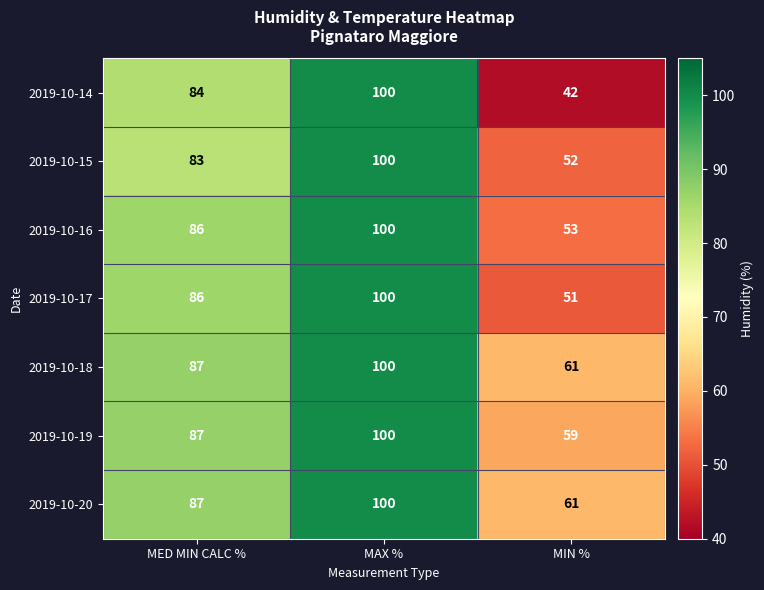

What is the difference between the 2019-10-19 values at MIN % and MAX %?

41